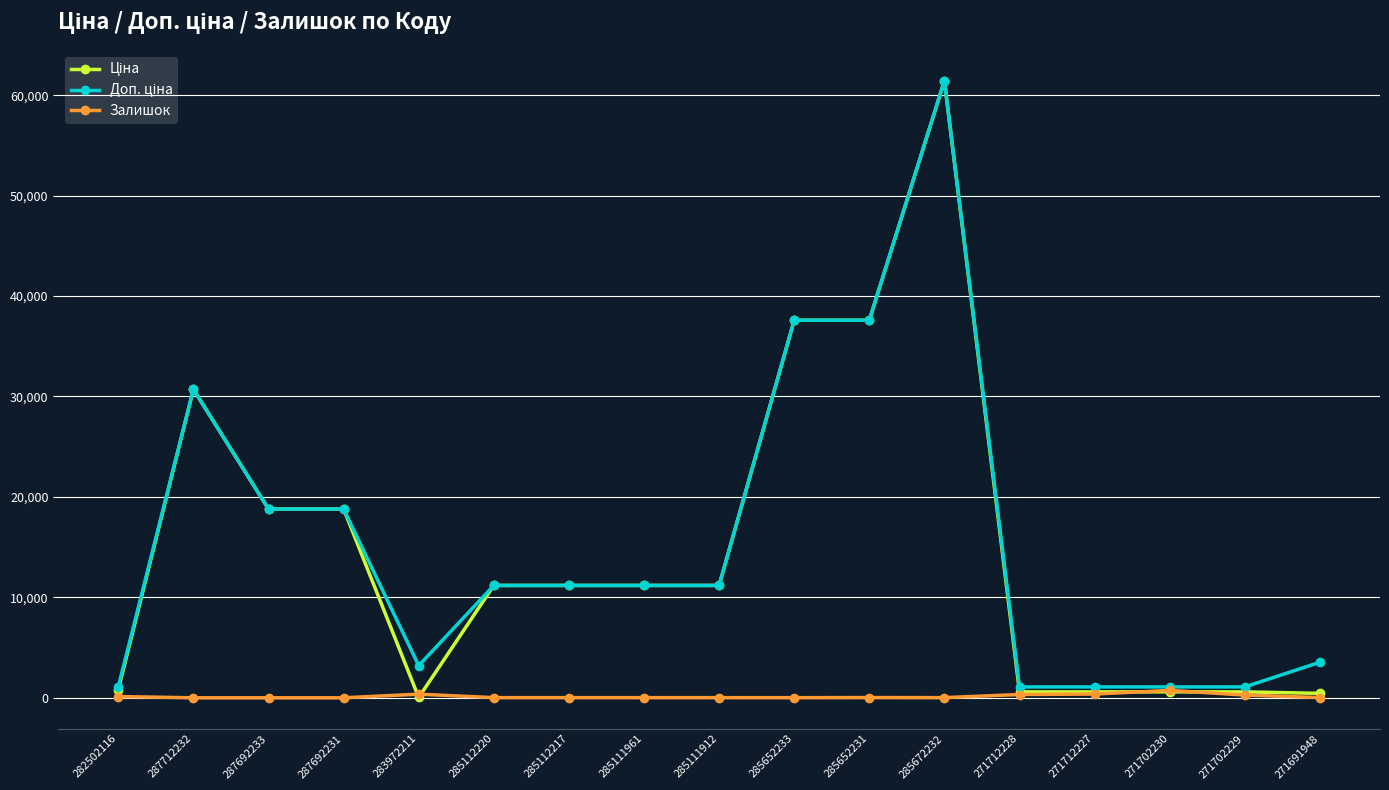

What is the average value of the Залишок series?

137.4